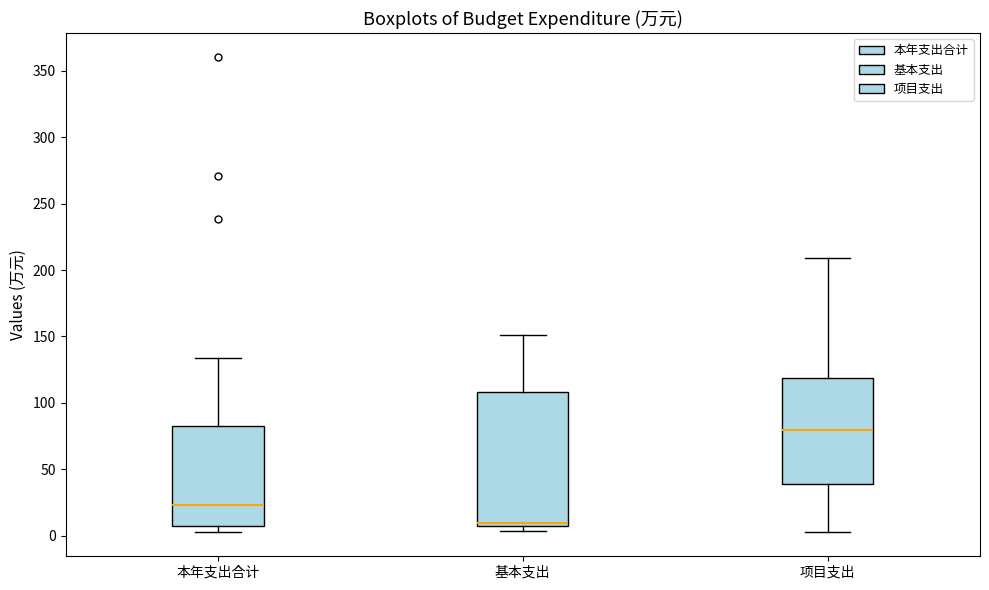

Comparing the boxes themselves (not the whiskers), which one is the tallest?

基本支出